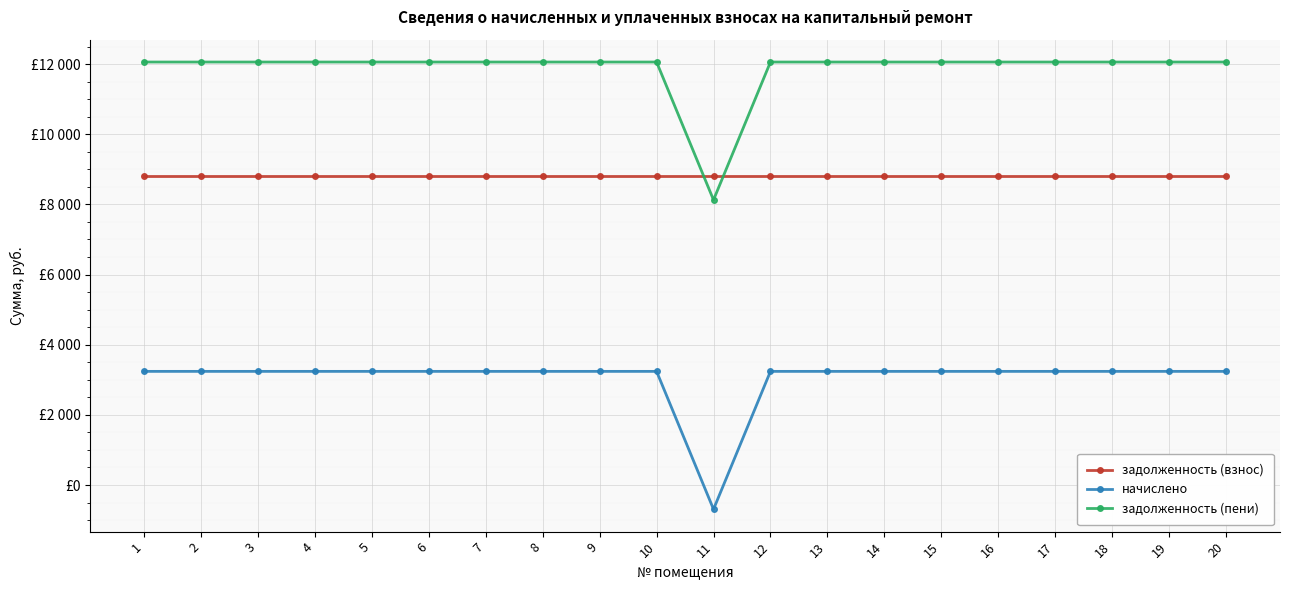

What are all the series names shown in the legend?

задолженность (взнос), начислено, задолженность (пени)